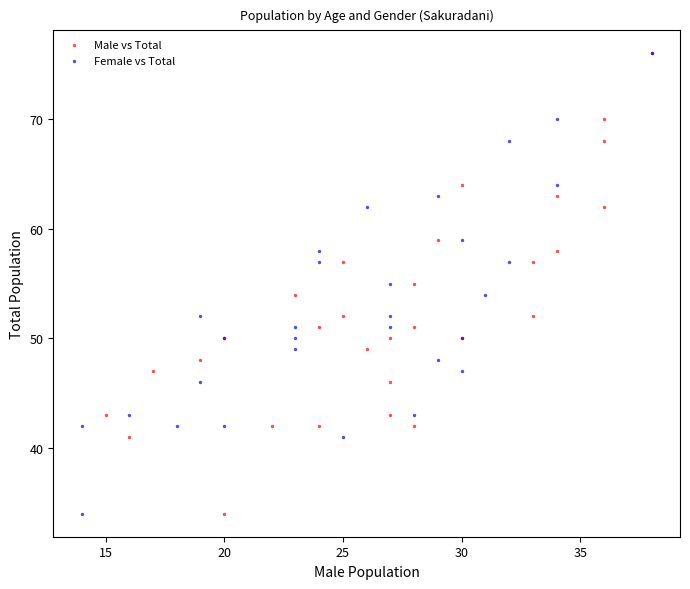

What are all the series names shown in the legend?

Male vs Total, Female vs Total